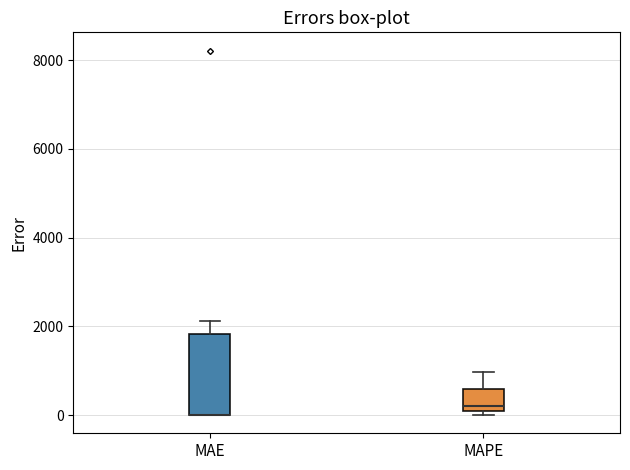

Comparing the boxes themselves (not the whiskers), which one is the tallest?

MAE